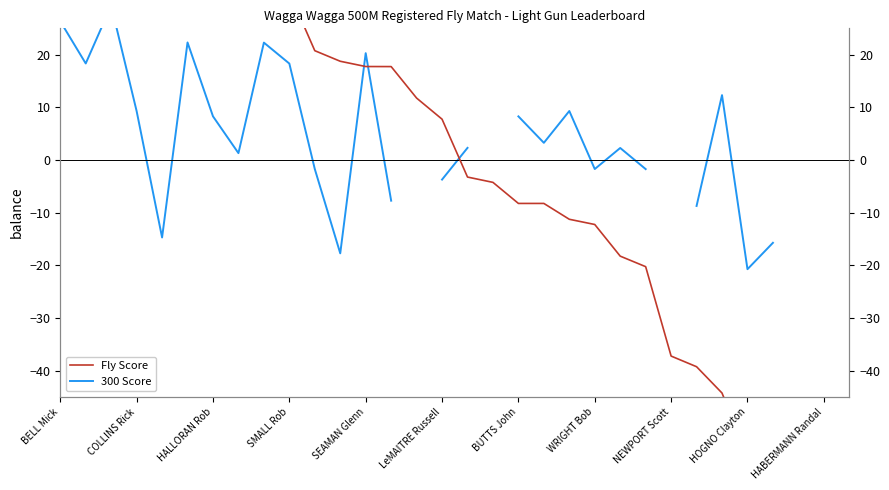

What are all the series names shown in the legend?

300 Score, Fly Score